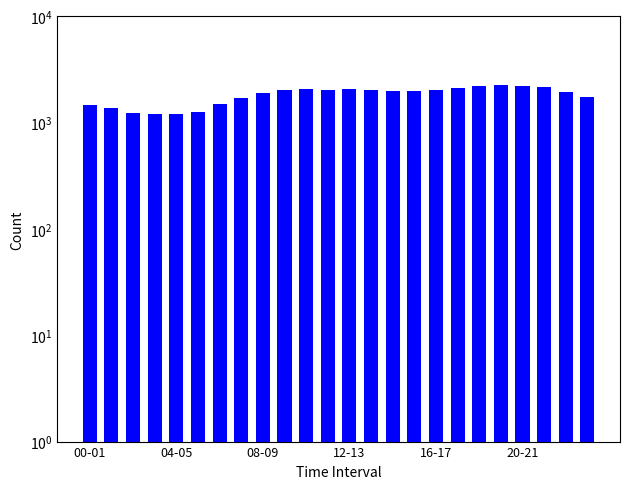

At which label is the value closest to 1725?

7